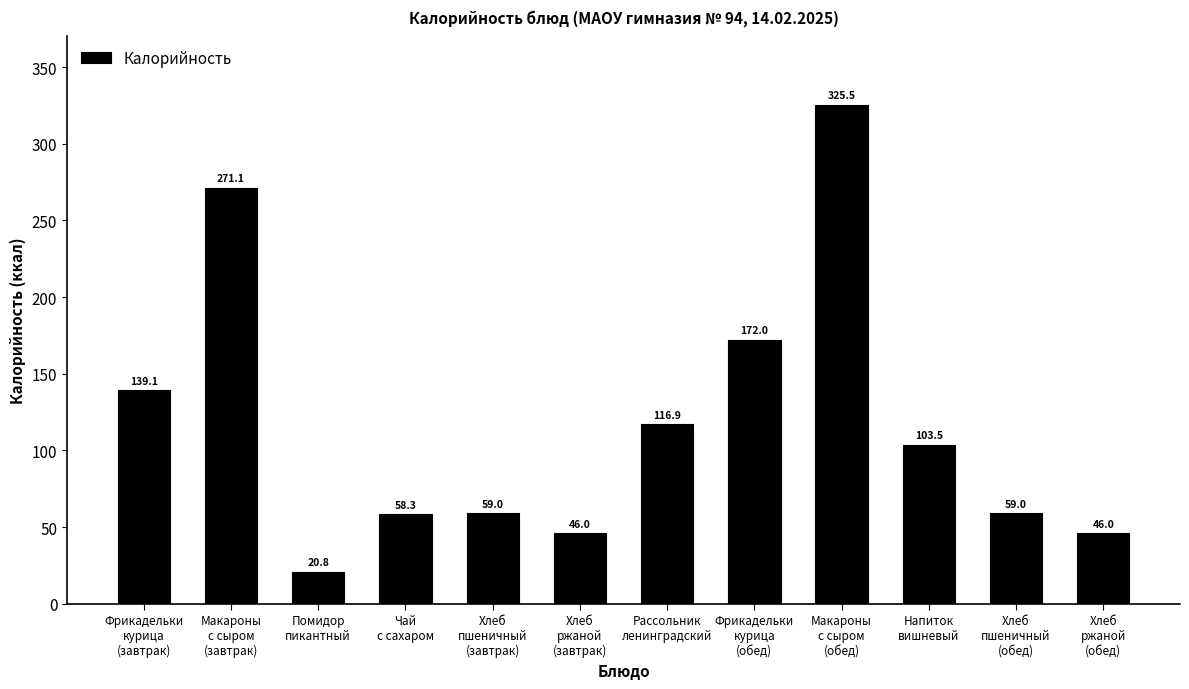

Reading left to right, what are all the values shown in this chart?

139.1	271.1	20.8	58.3	59.0	46.0	116.9	172.0	325.5	103.5	59.0	46.0